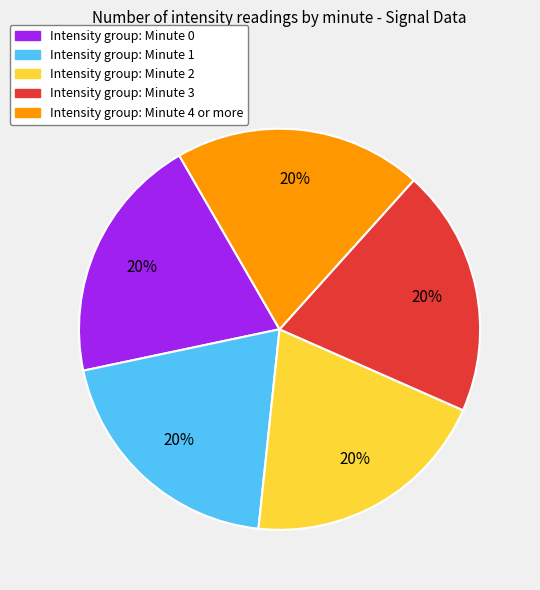

To the nearest percent, what portion does Intensity group: Minute 3 represent?

20%